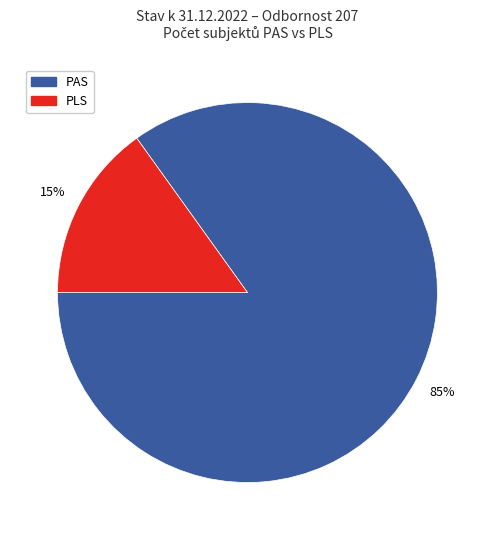

Between PAS and PLS, which is larger?

PAS